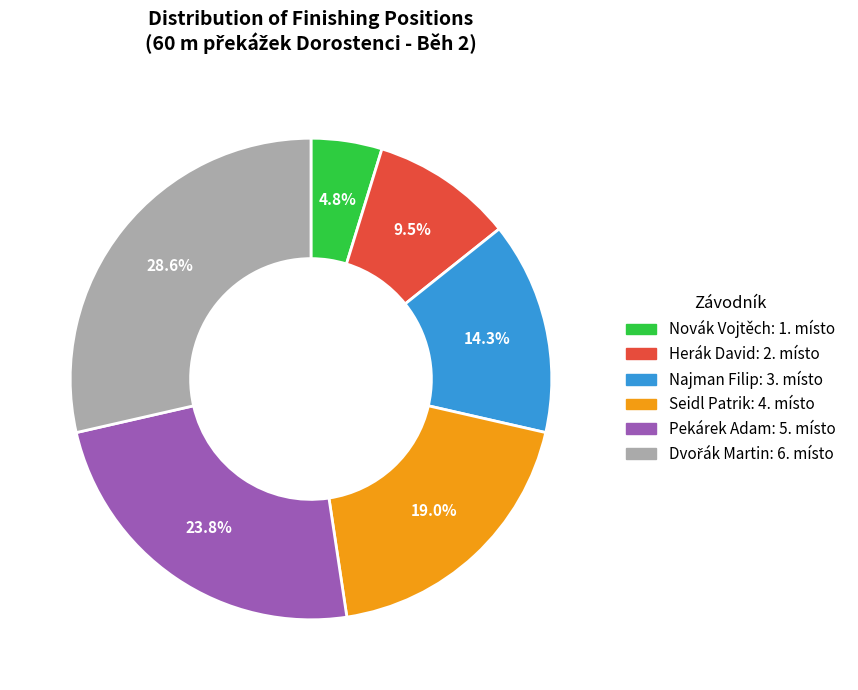

Combined, what portion of the pie is Novák Vojtěch and Seidl Patrik?

23.8%